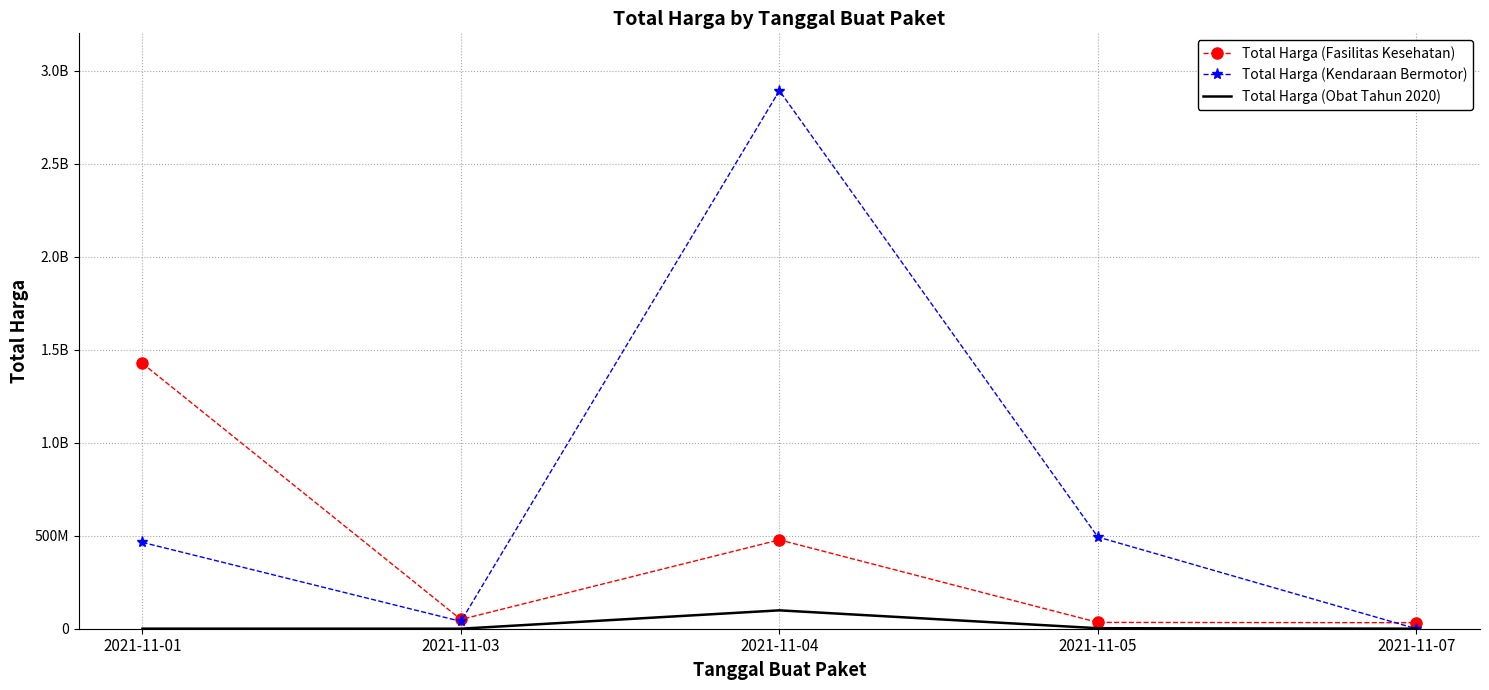

Reading left to right, what are all the values shown in this chart?

Total Harga (Fasilitas Kesehatan): 1425867900	49730040	477600000	34000000	32441200
Total Harga (Kendaraan Bermotor): 464002100	39440000	2892122000	493000000	0
Total Harga (Obat Tahun 2020): 333600	78000	98772570	2772000	265000